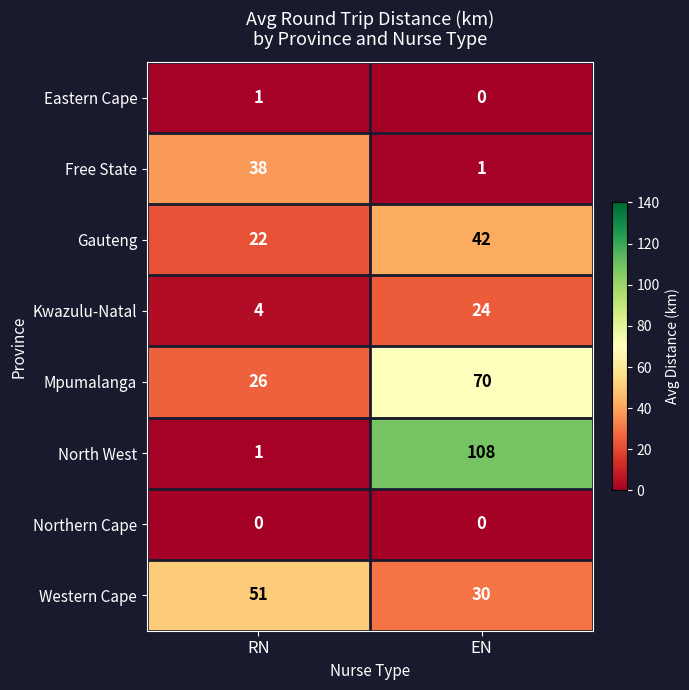

List the series in order of their peak value, highest first.

North West, Mpumalanga, Western Cape, Gauteng, Free State, Kwazulu-Natal, Eastern Cape, Northern Cape